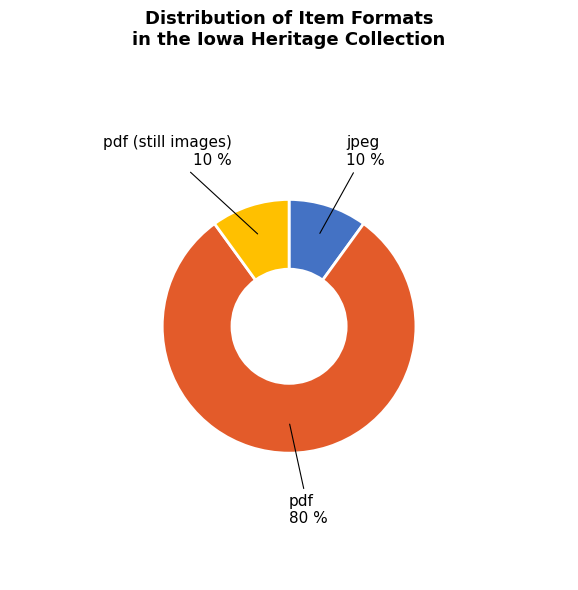

Do pdf (still images) and jpeg together represent more than half of the pie?

No